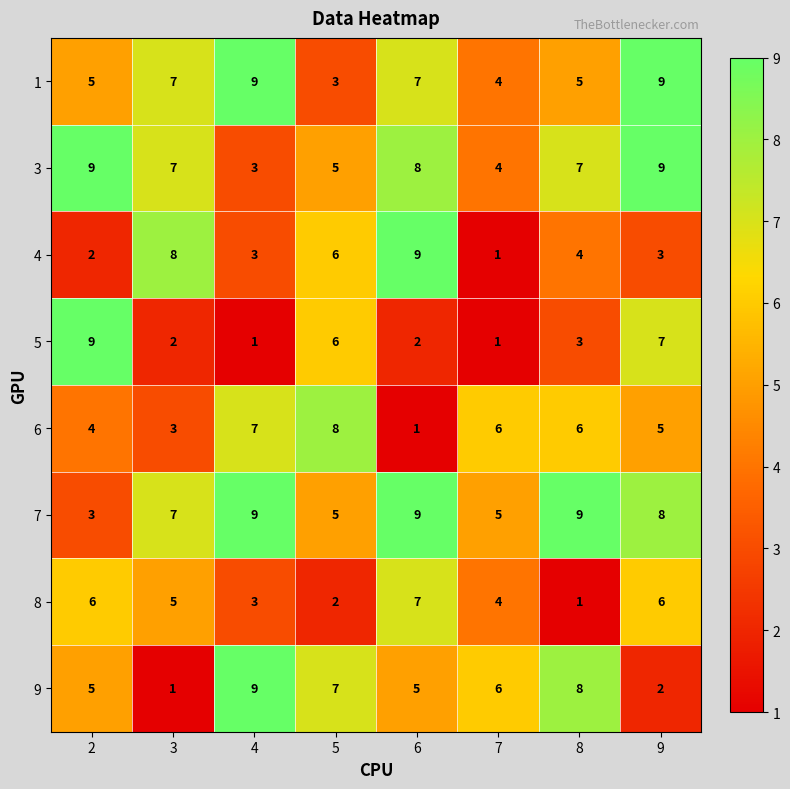

At which category is the sum across all series the highest?

9